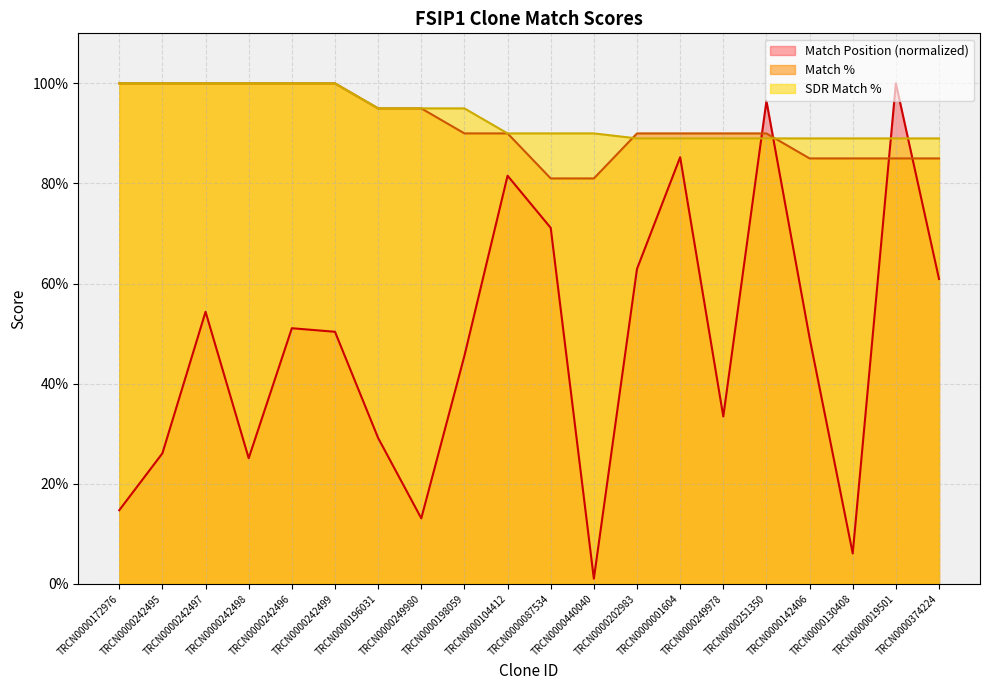

How many data points in Match % are above 90?

8